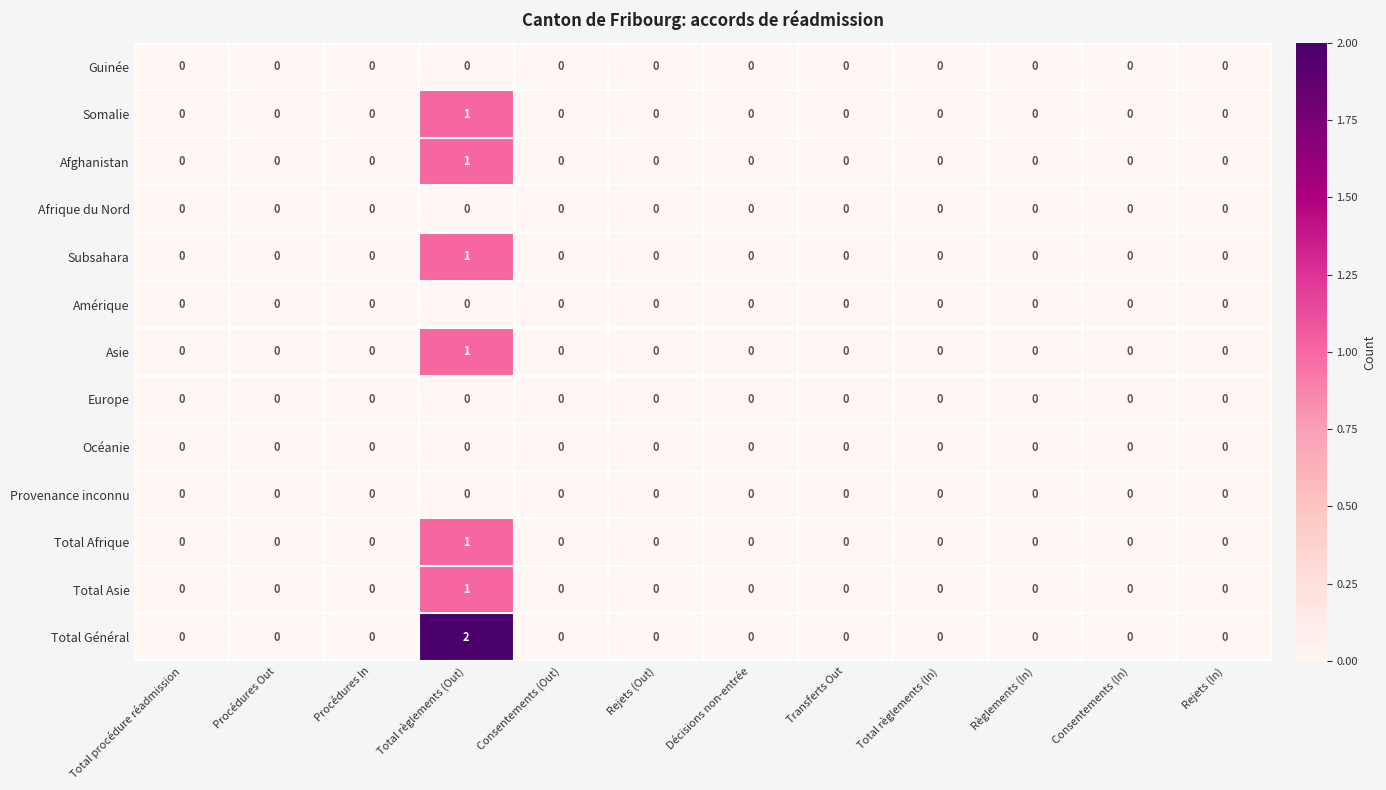

The value of Amérique at Procédures In is 0. True or false?

True